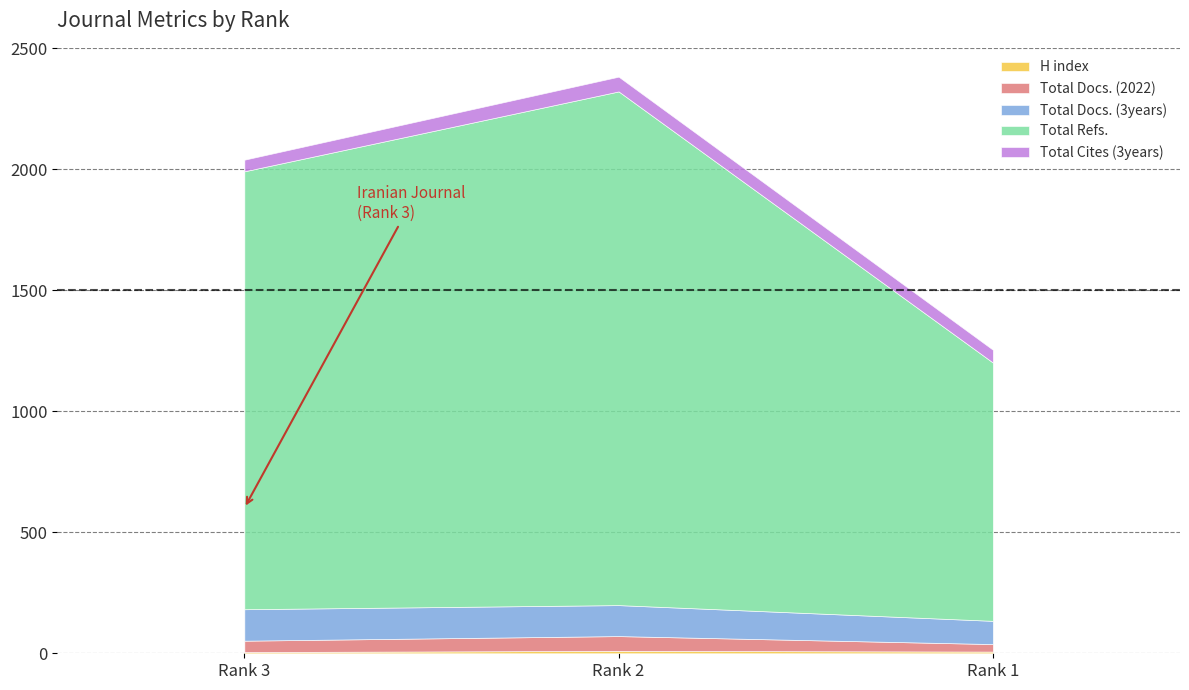

Which series changed the most between Rank 2 and Rank 1?

Total Refs.